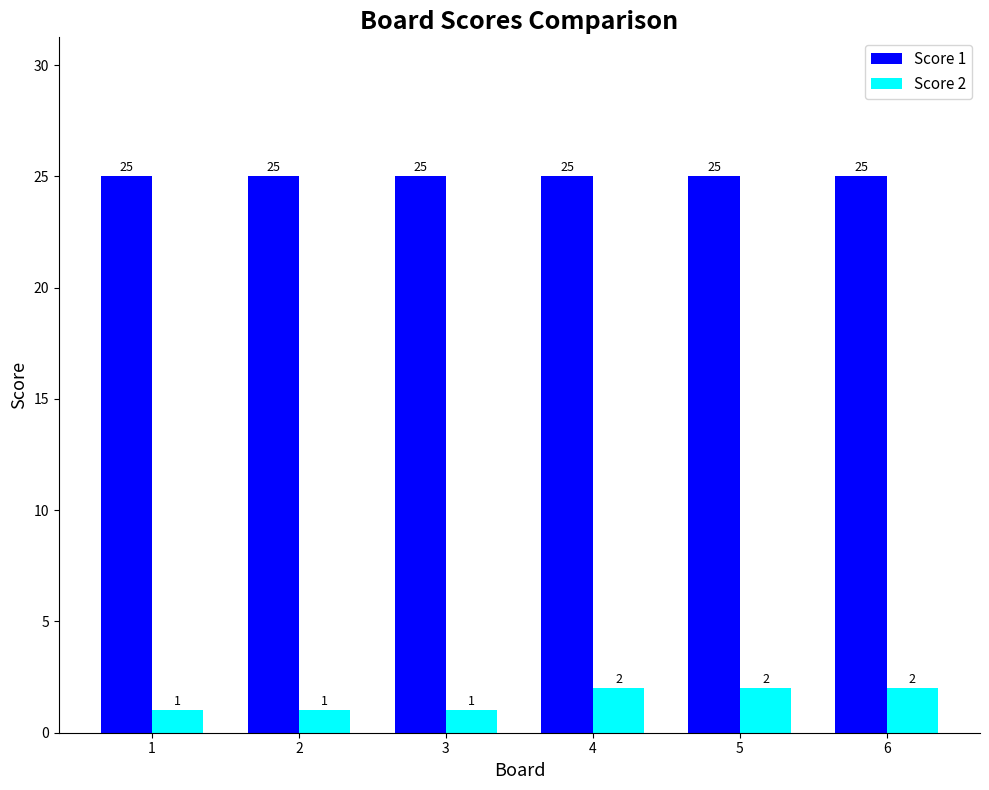

What is the difference between the highest and lowest values at 1?

24